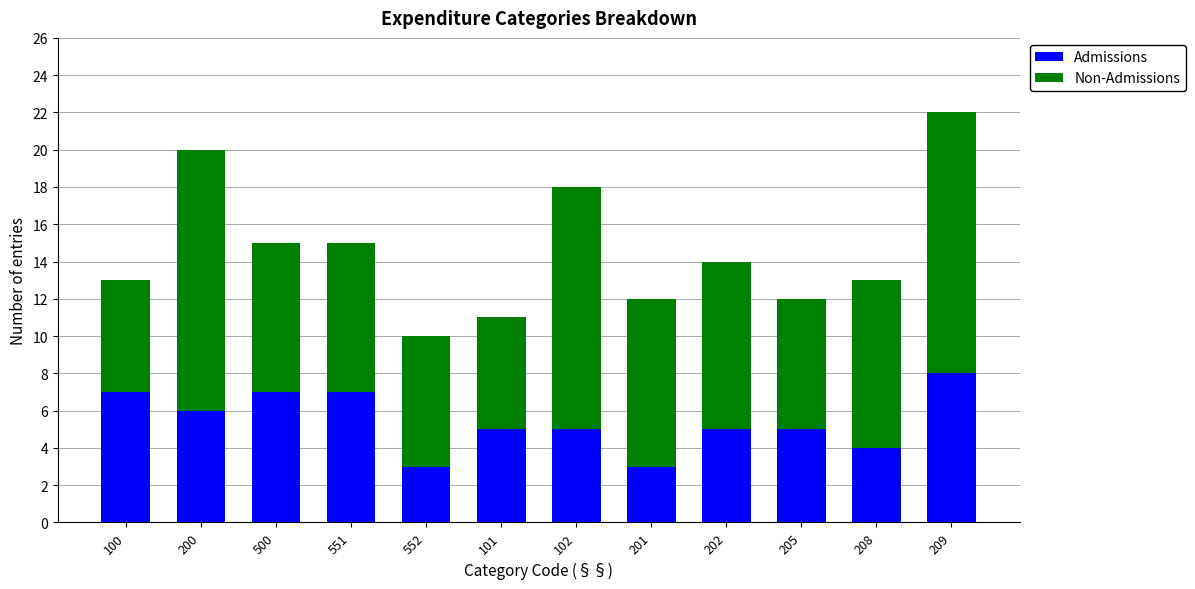

What is the minimum value for Admissions?

3